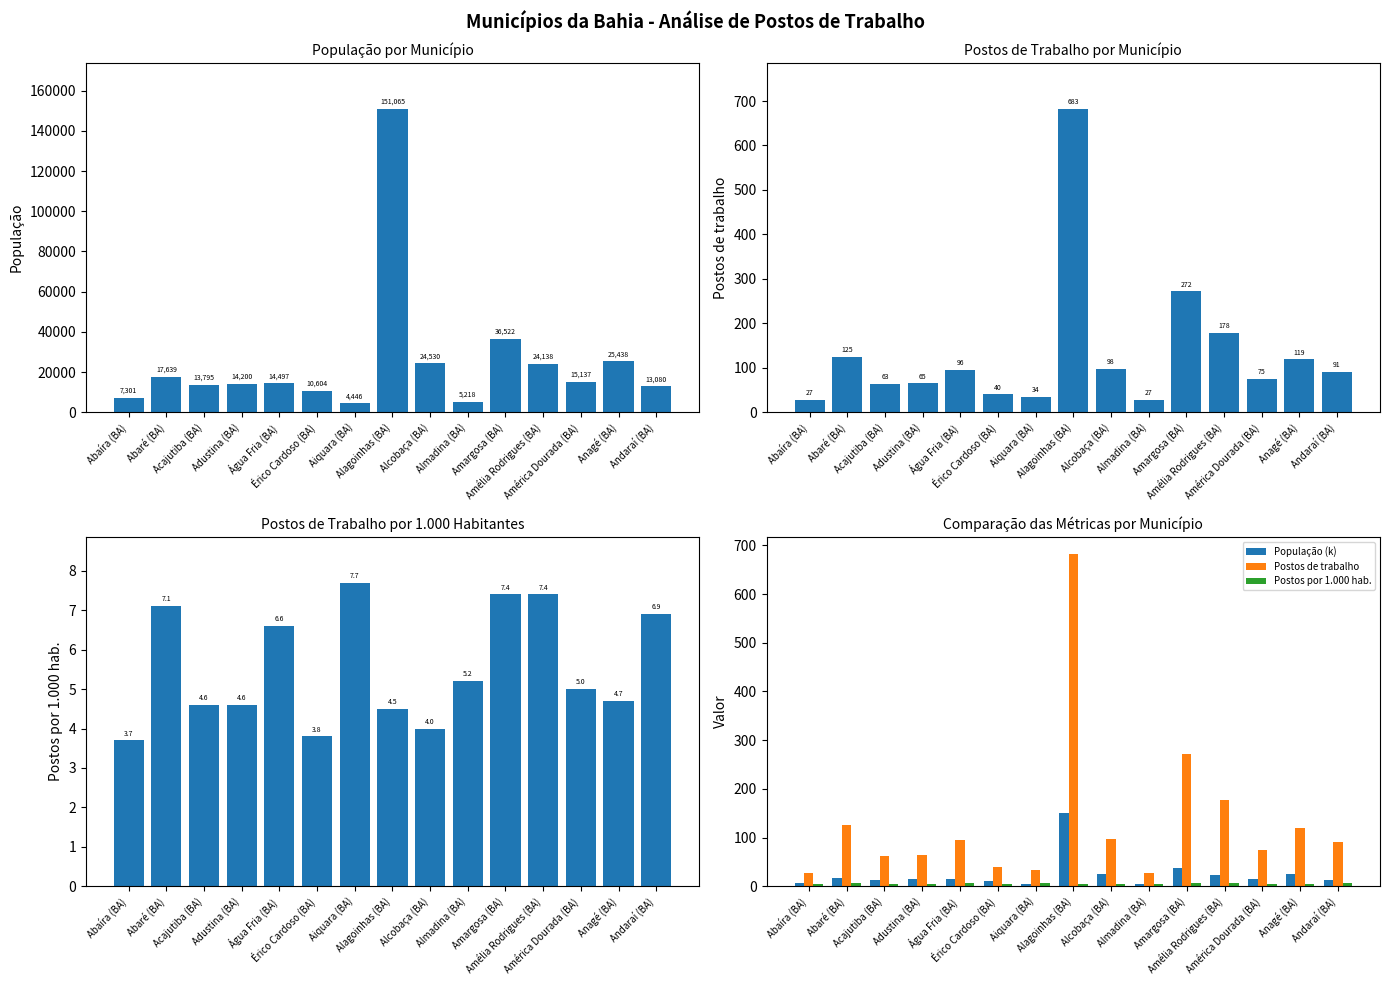

What is the value of the População bar at the 11th from the left?

36522.0